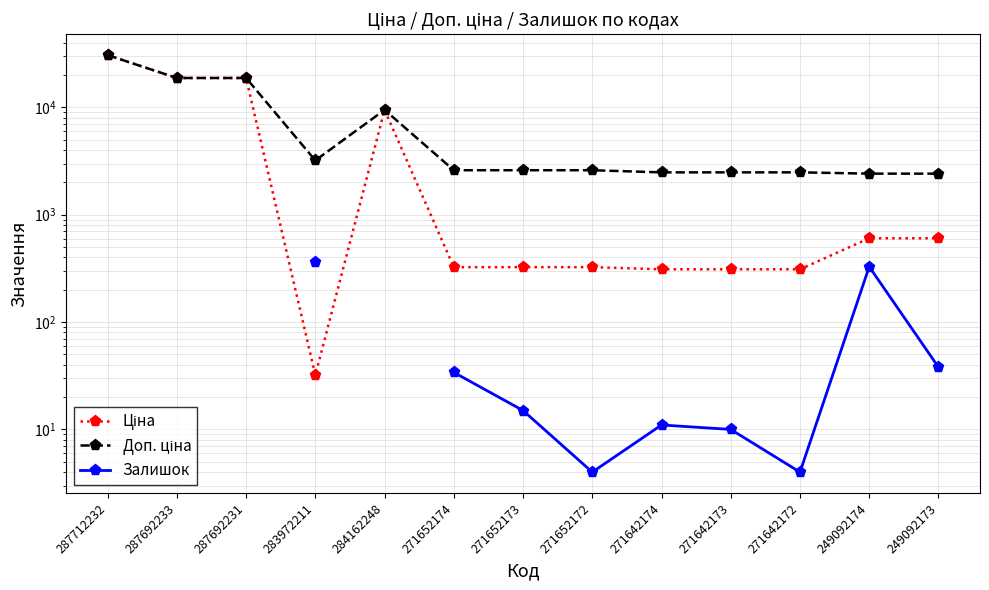

True or false: Доп. ціна and Ціна intersect in this chart.

False